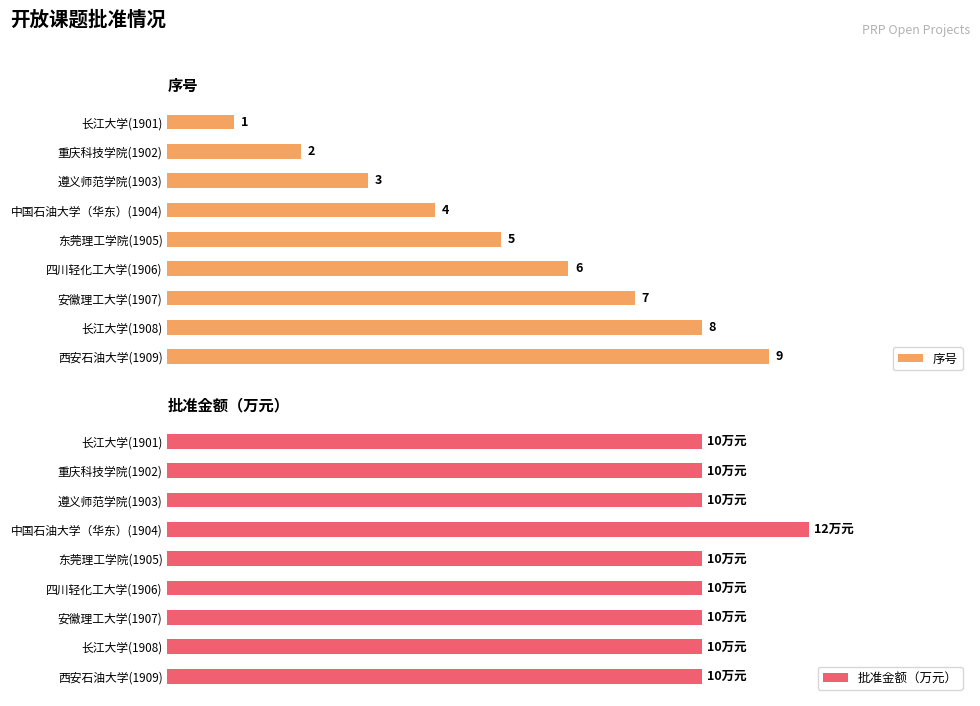

At which label does 序号 reach its minimum?

长江大学(1901)